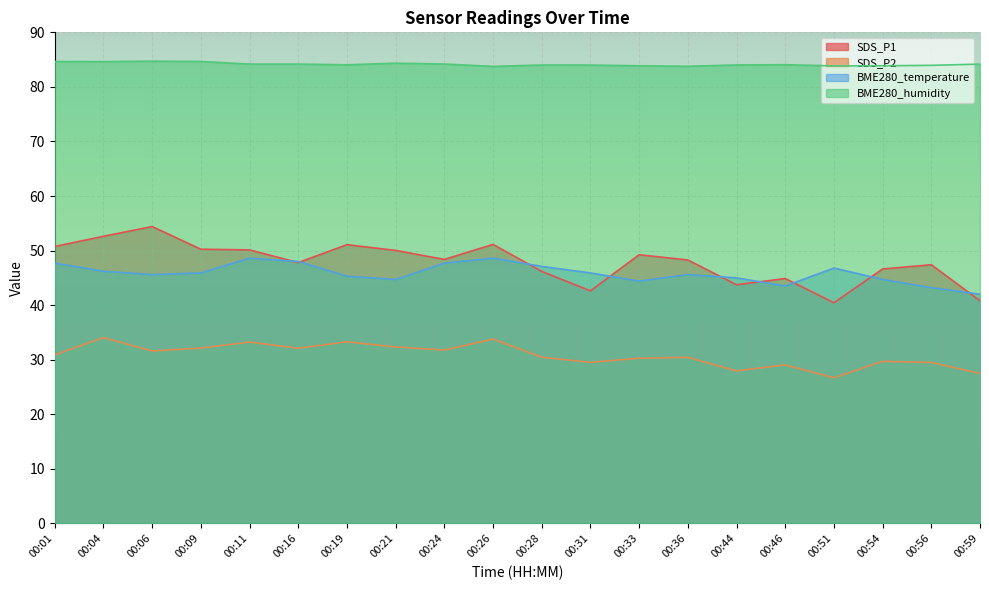

Which category has the lowest value in the BME280_temperature series?

00:59